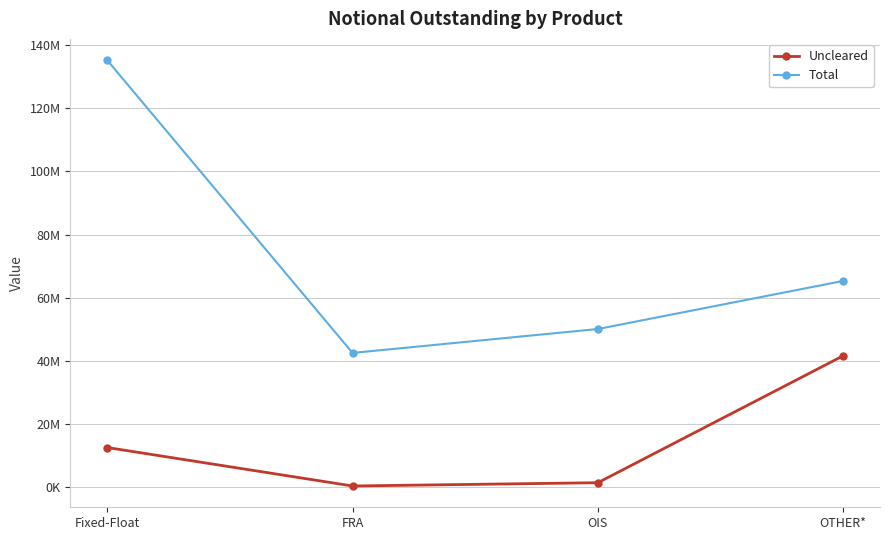

True or false: Total has a value of 22731913 at OIS.

False